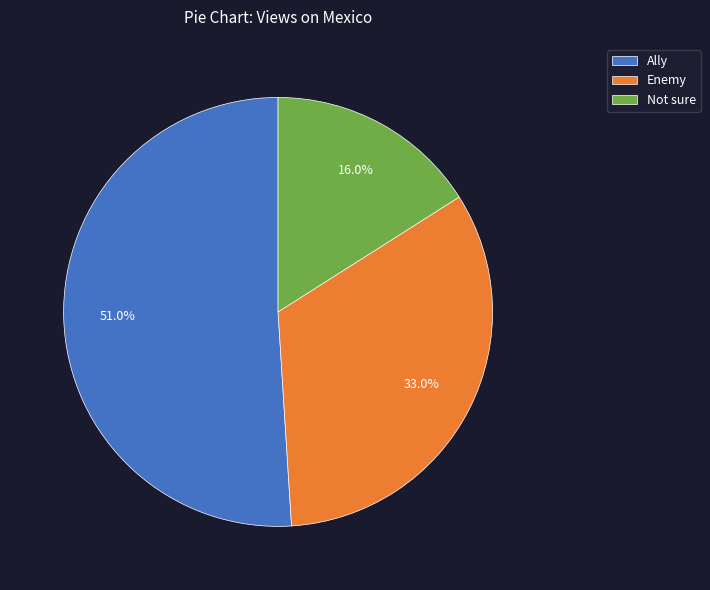

To the nearest percent, what portion does Not sure represent?

16%